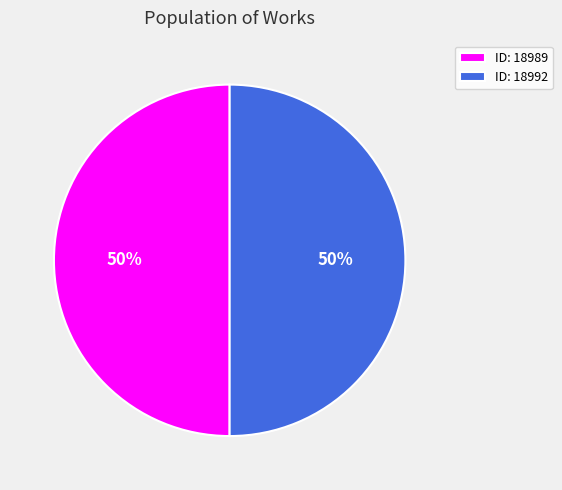

How many segments does this pie chart have?

2